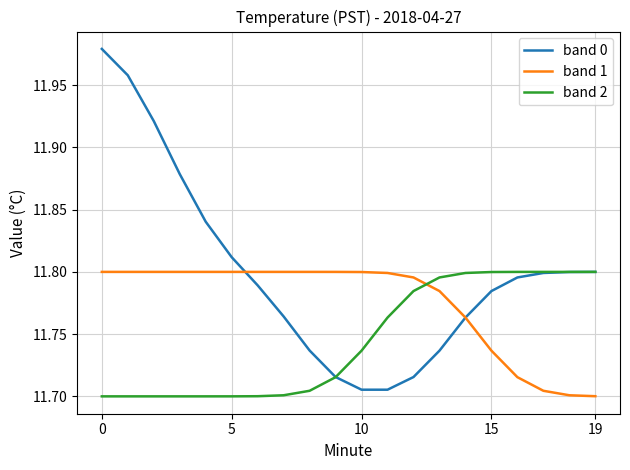

What is the difference between the maximum and second lowest values in the band 0 series?

0.3